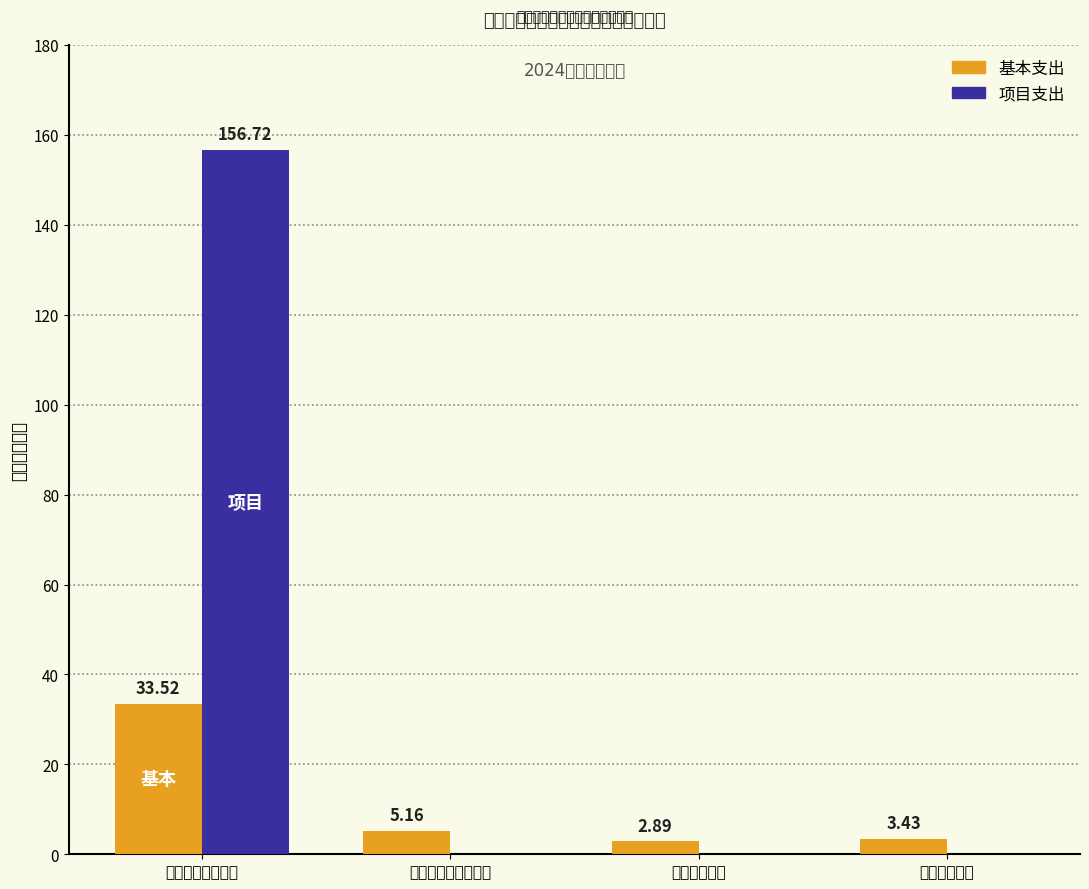

List the labels in order of 基本支出 value, largest first.

一般公共服务支出, 社会保障和就业支出, 住房保障支出, 卫生健康支出